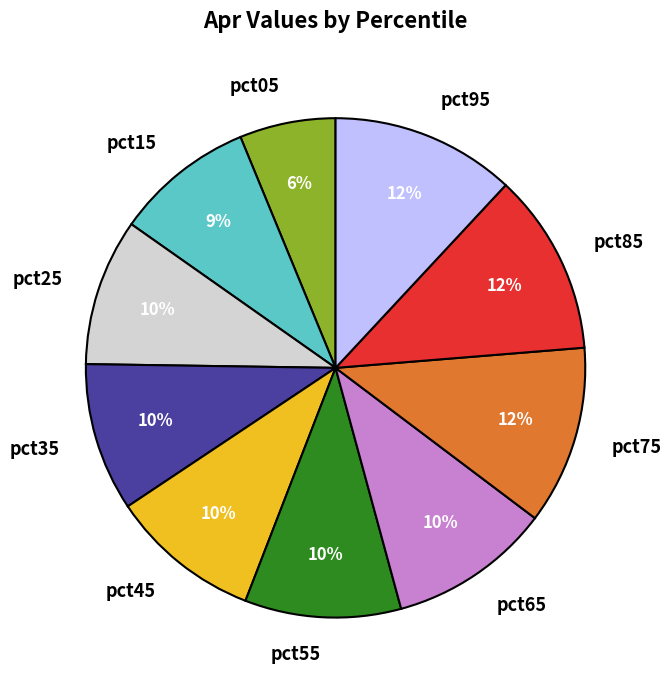

Between pct45 and pct95, which is larger?

pct95